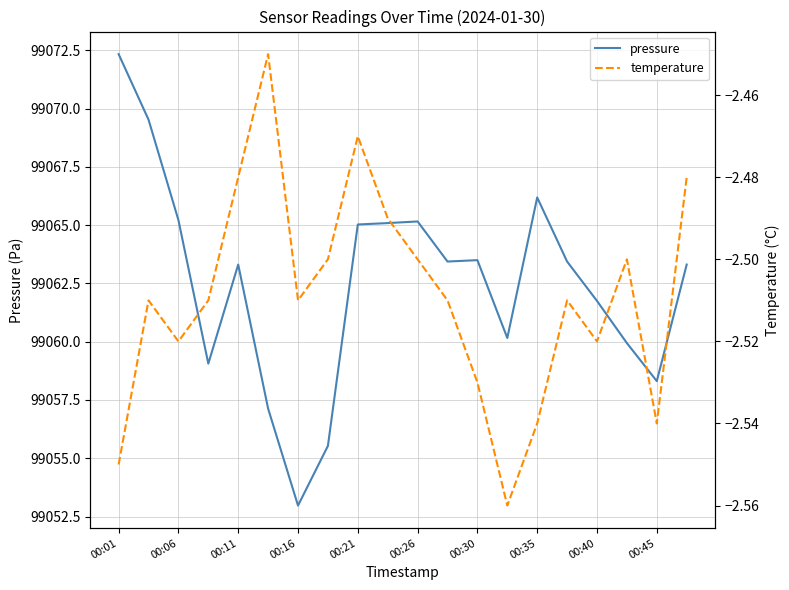

At which label does pressure reach its peak?

00:01